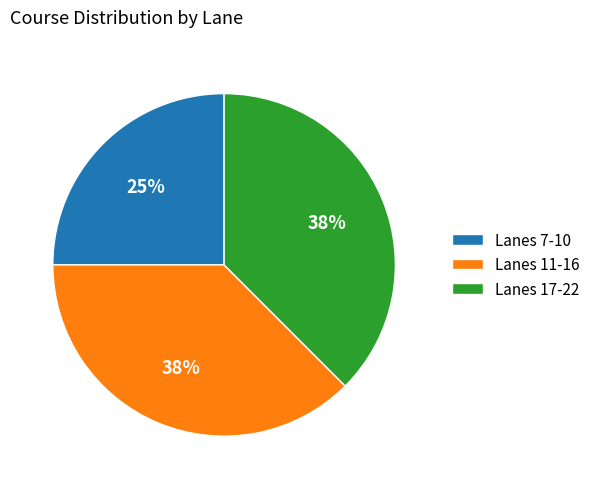

What is the ratio of the value at Lanes 7-10 to the value at Lanes 17-22?

0.7